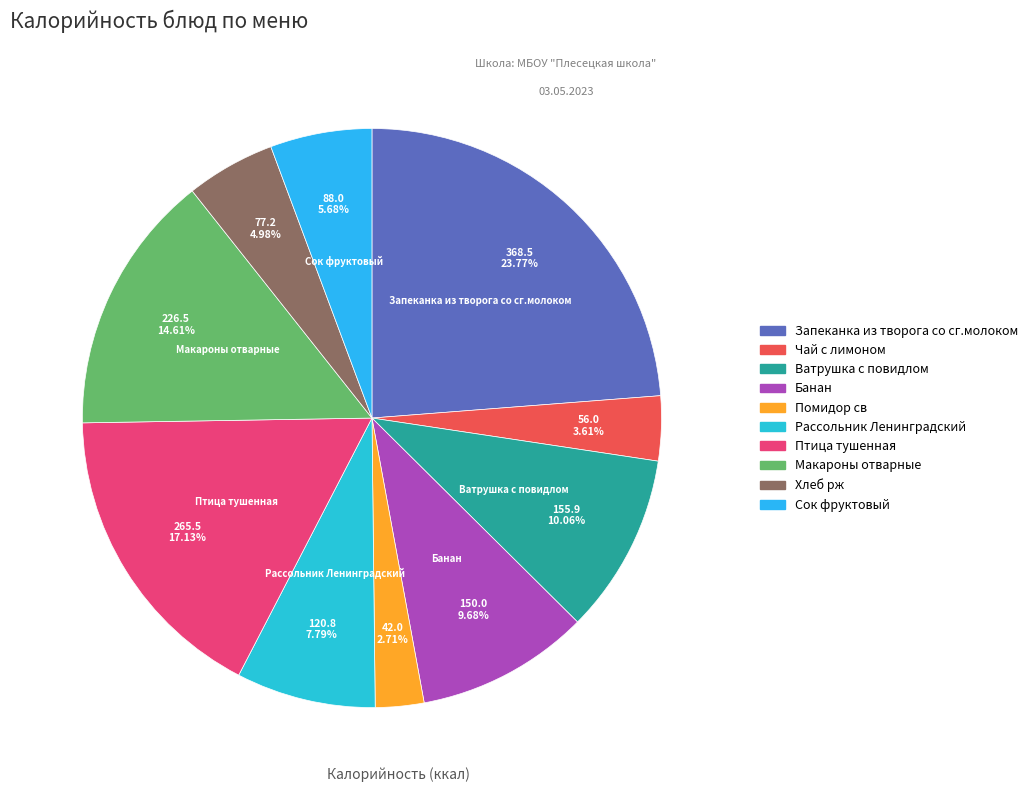

How many slices are in this pie chart?

10